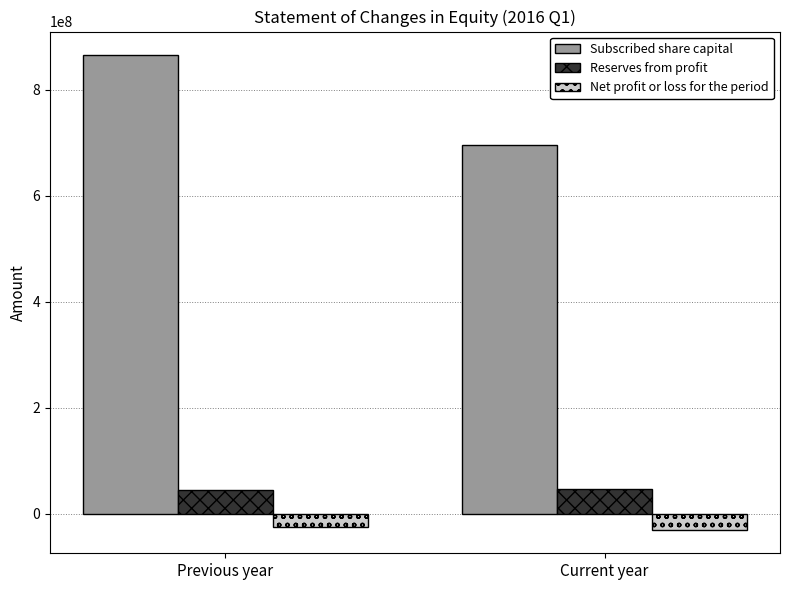

At which label does Subscribed share capital reach its peak?

Previous year